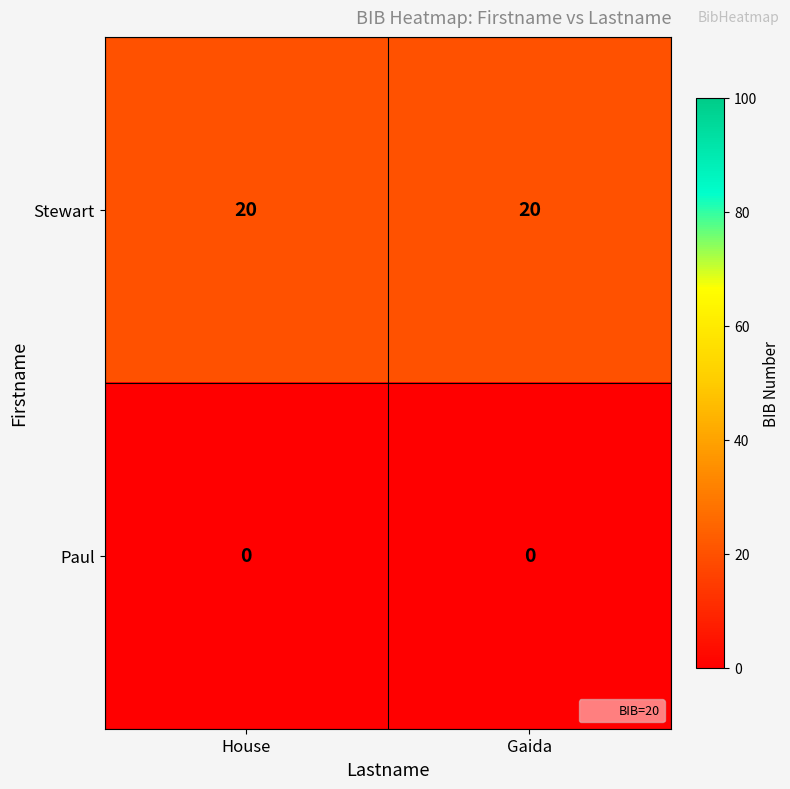

Rank the series by their maximum value, from lowest to highest.

Paul, Stewart